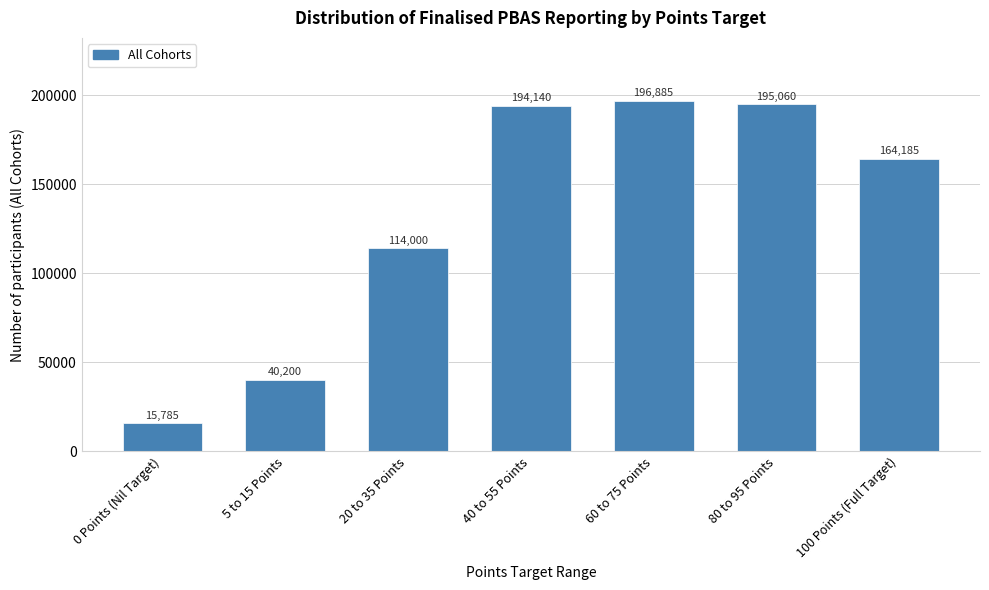

Reading right to left, what are all the values shown in this chart?

100 Points (Full Target)=164185	80 to 95 Points=195060	60 to 75 Points=196885	40 to 55 Points=194140	20 to 35 Points=114000	5 to 15 Points=40200	0 Points (Nil Target)=15785